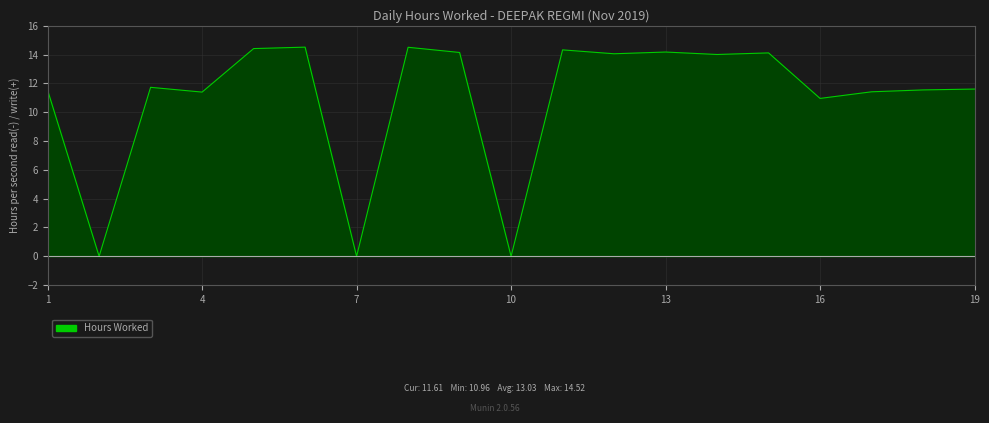

Reading left to right, transcribe all the data shown in this chart.

11.5	0.0	11.7	11.4	14.4	14.5	0.0	14.5	14.2	0.0	14.3	14.1	14.2	14.0	14.1	11.0	11.4	11.6	11.6